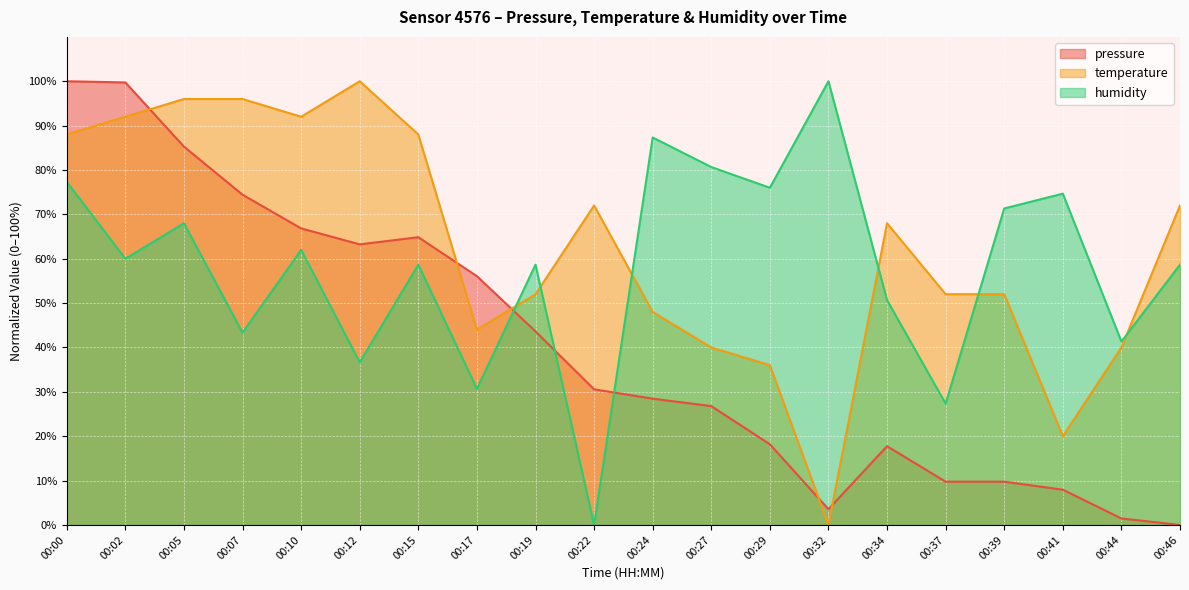

Reading left to right, transcribe all the data shown in this chart.

pressure: 00:00=100.0	00:02=99.7	00:05=85.3	00:07=74.4	00:10=66.8	00:12=63.2	00:15=64.9	00:17=56.1	00:19=43.6	00:22=30.6	00:24=28.5	00:27=26.8	00:29=18.2	00:32=3.6	00:34=17.7	00:37=9.7	00:39=9.7	00:41=7.9	00:44=1.5	00:46=0.0
temperature: 00:00=88.0	00:02=92.0	00:05=96.0	00:07=96.0	00:10=92.0	00:12=100.0	00:15=88.0	00:17=44.0	00:19=52.0	00:22=72.0	00:24=48.0	00:27=40.0	00:29=36.0	00:32=0.0	00:34=68.0	00:37=52.0	00:39=52.0	00:41=20.0	00:44=40.0	00:46=72.0
humidity: 00:00=77.3	00:02=60.0	00:05=68.0	00:07=43.3	00:10=62.0	00:12=36.7	00:15=58.7	00:17=30.7	00:19=58.7	00:22=0.0	00:24=87.3	00:27=80.7	00:29=76.0	00:32=100.0	00:34=50.7	00:37=27.3	00:39=71.3	00:41=74.7	00:44=41.3	00:46=58.7